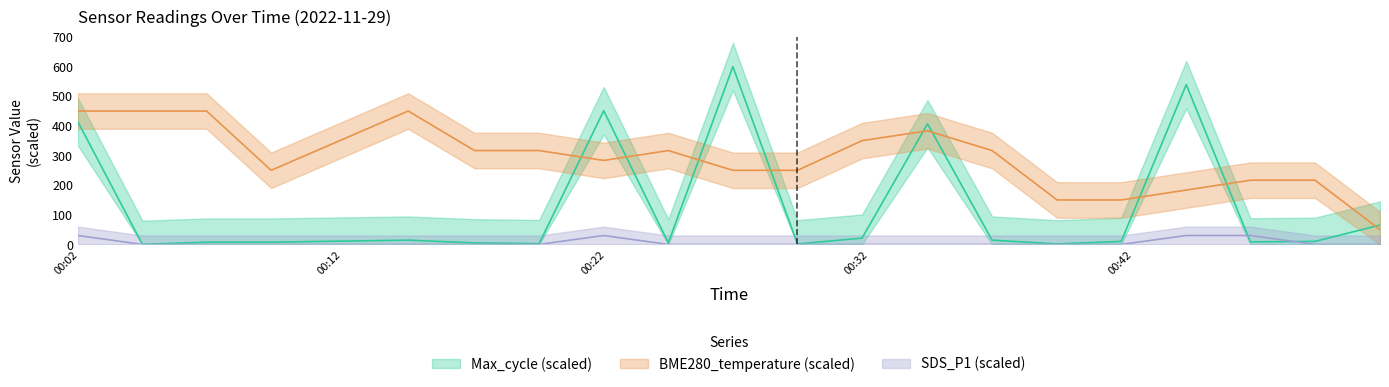

At which category does Max_cycle reach its first local valley?

2022/11/29 00:04:24